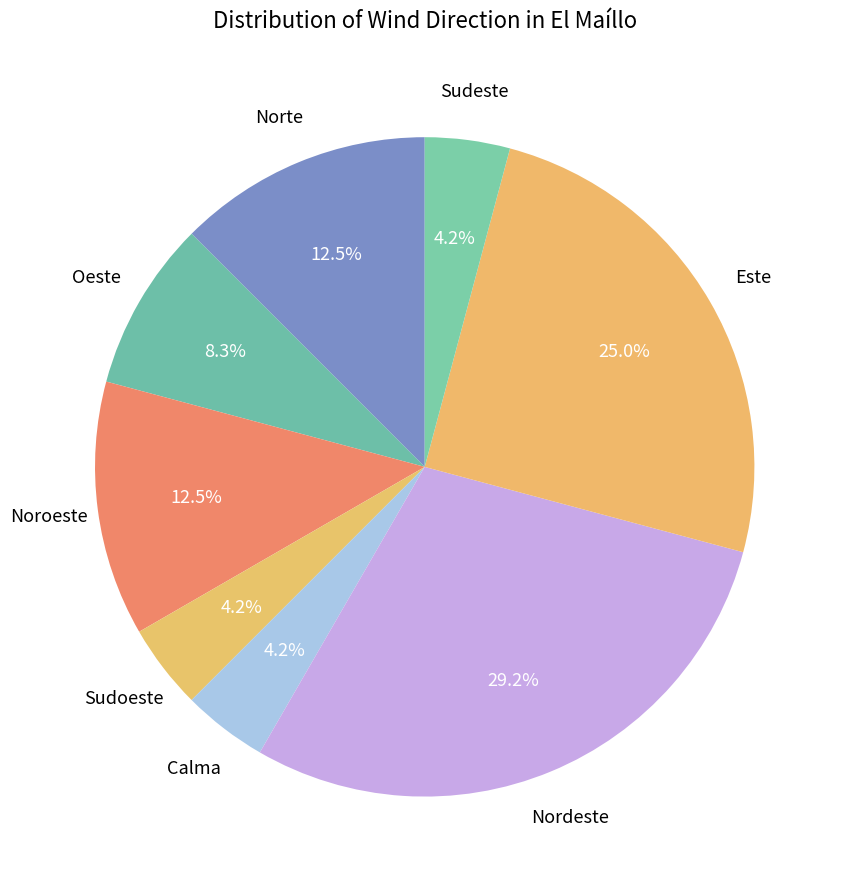

How many slices are in this pie chart?

8